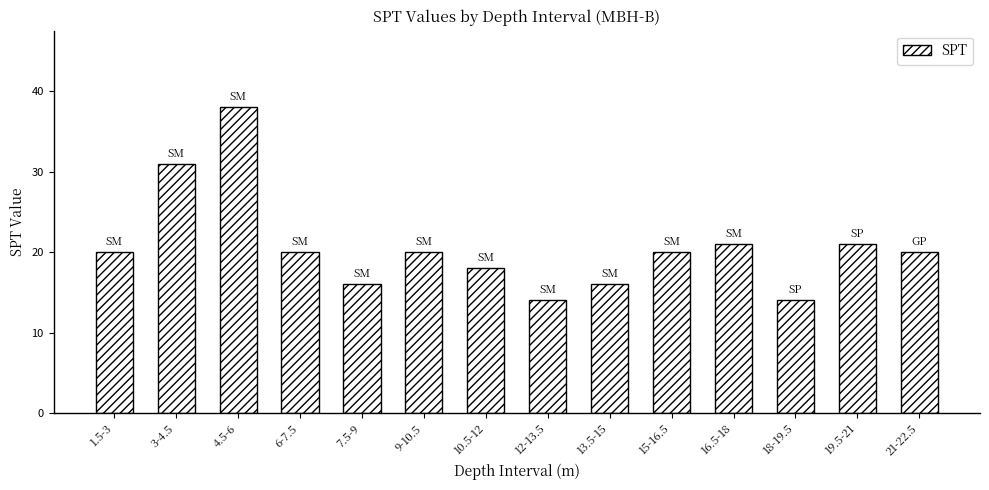

What is the sum of the values at 18-19.5 and 6-7.5?

34